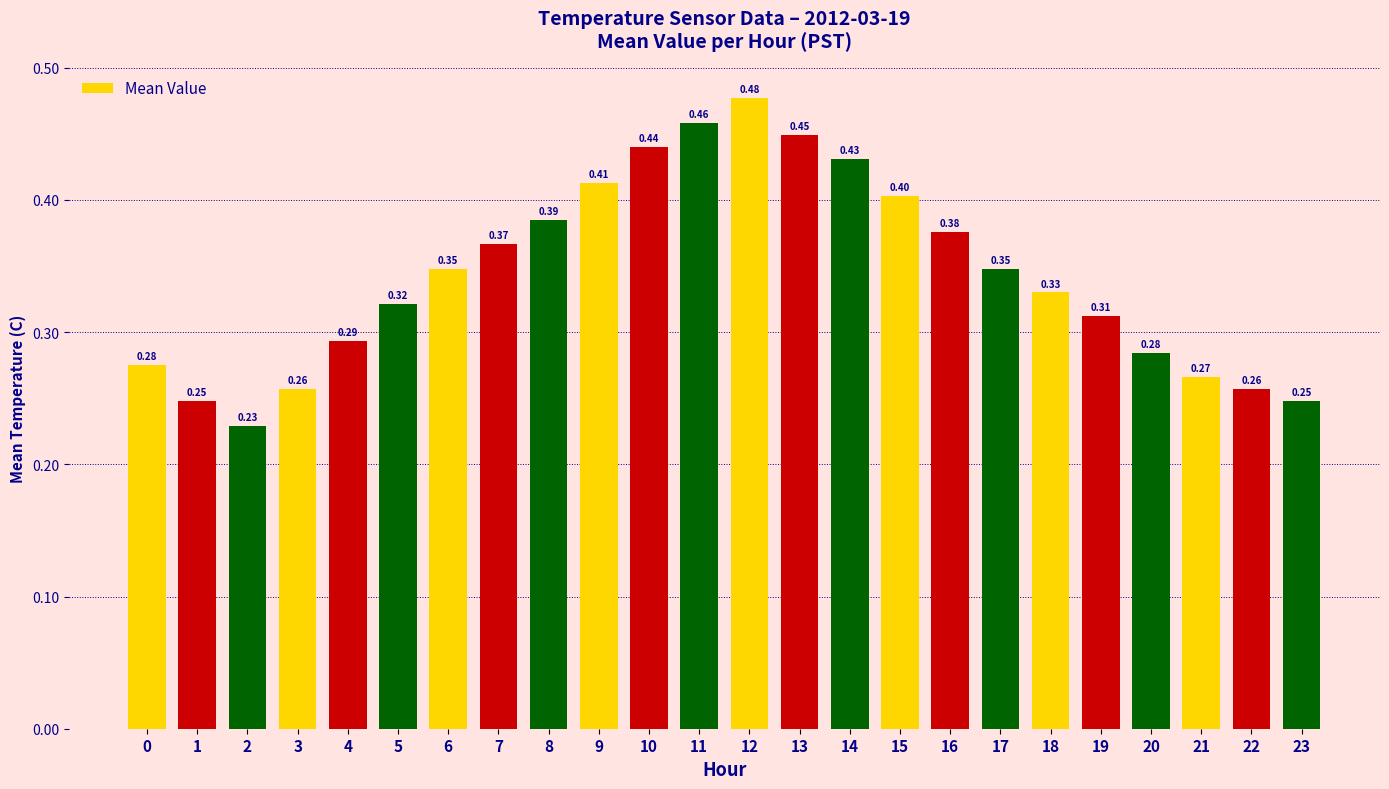

What is the sum of all values?

8.2